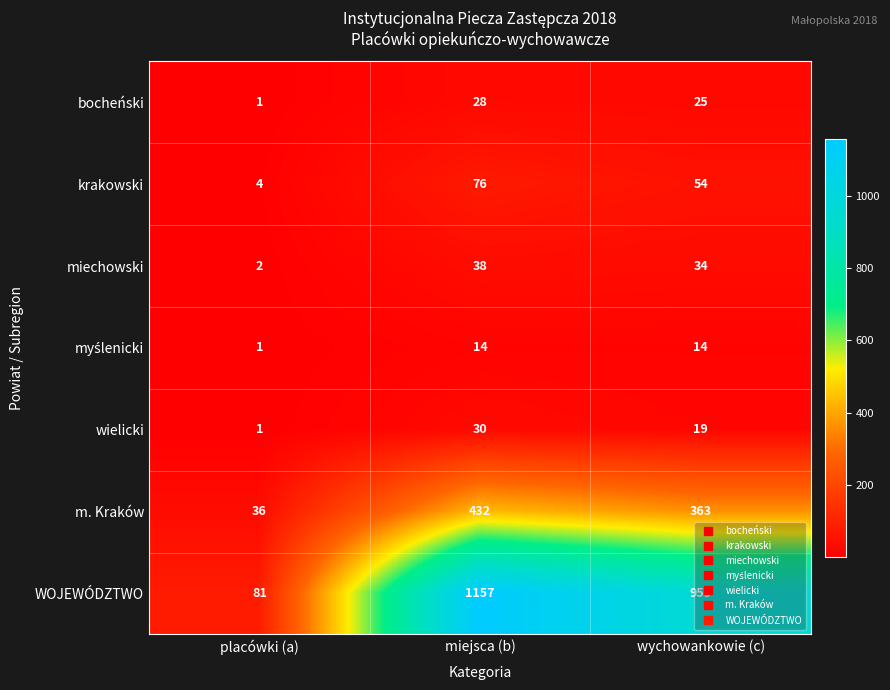

What is the maximum value shown in the chart?

1157